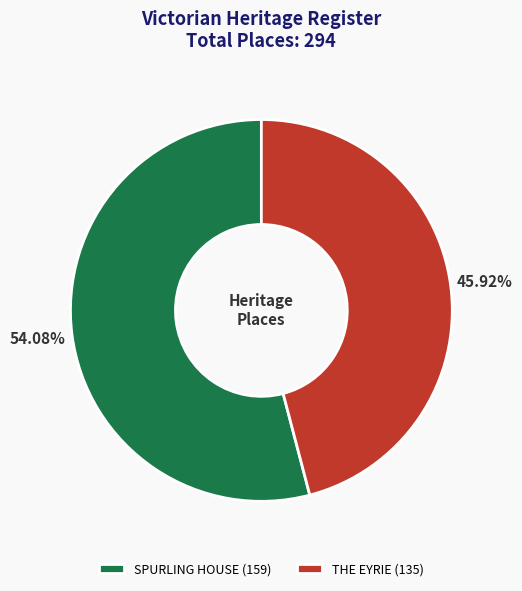

Is the sum of SPURLING HOUSE and THE EYRIE greater than half?

Yes